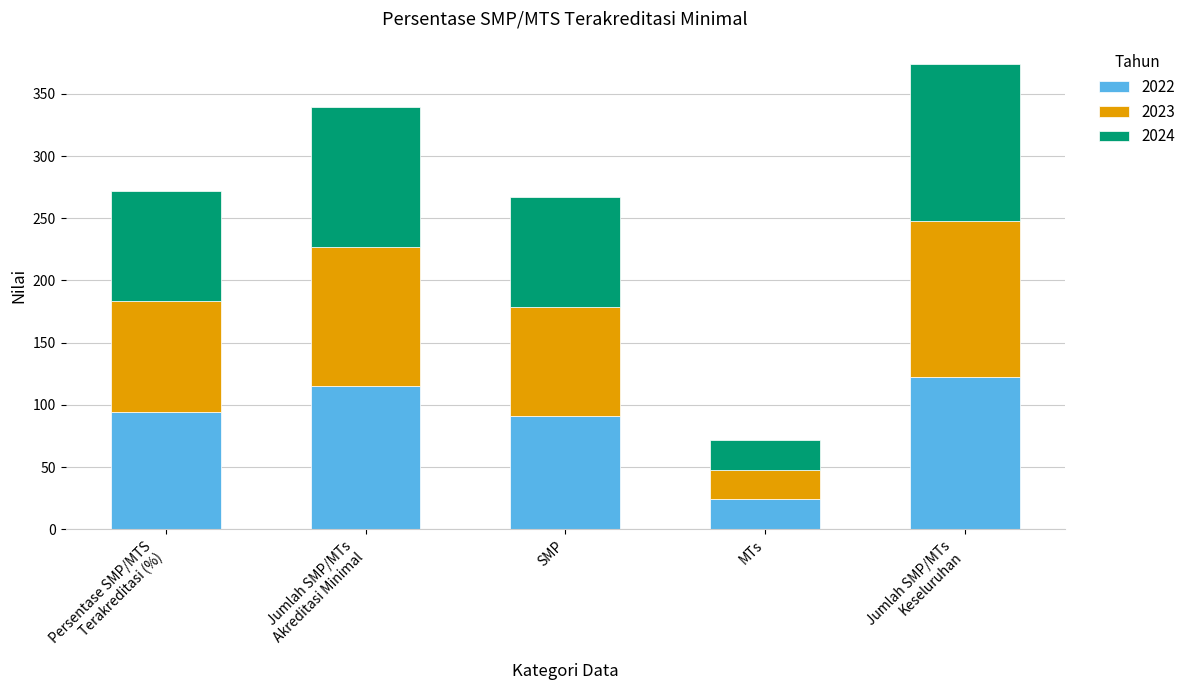

What is the minimum value for 2022?

24.0